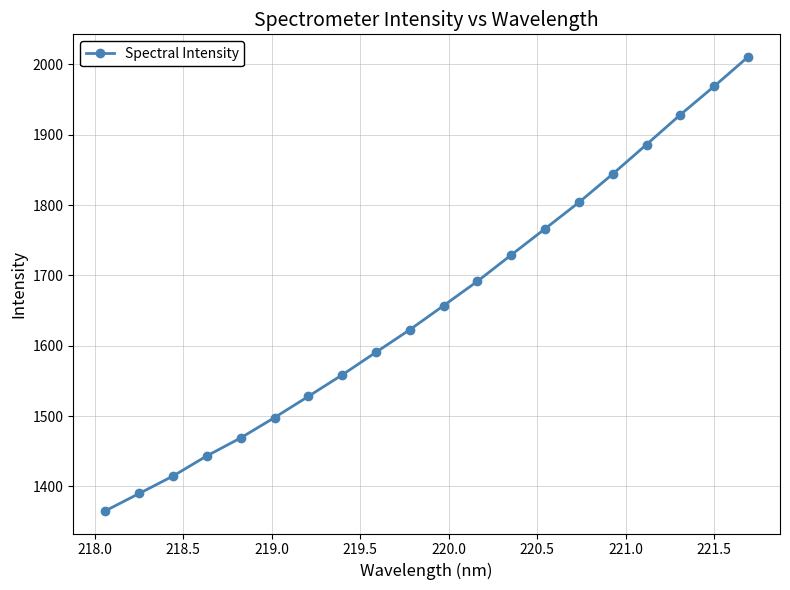

How many lines are shown in the chart?

1